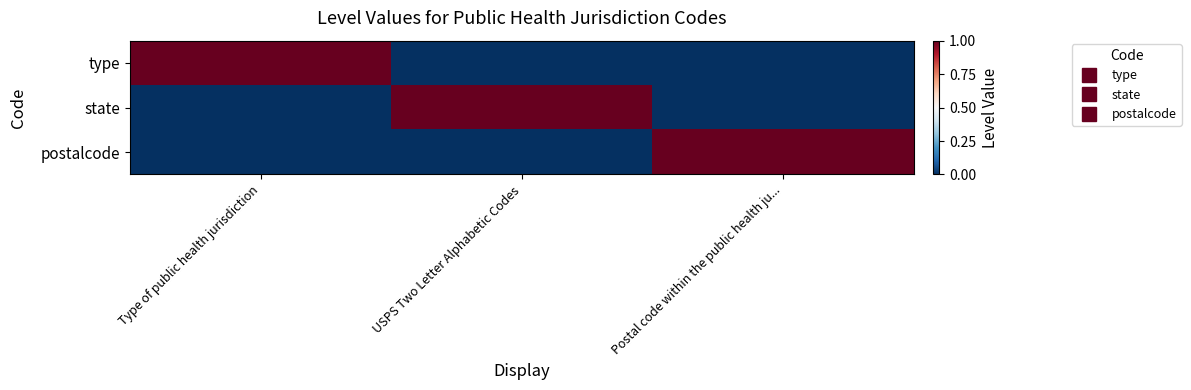

How many data points does each series have?

3